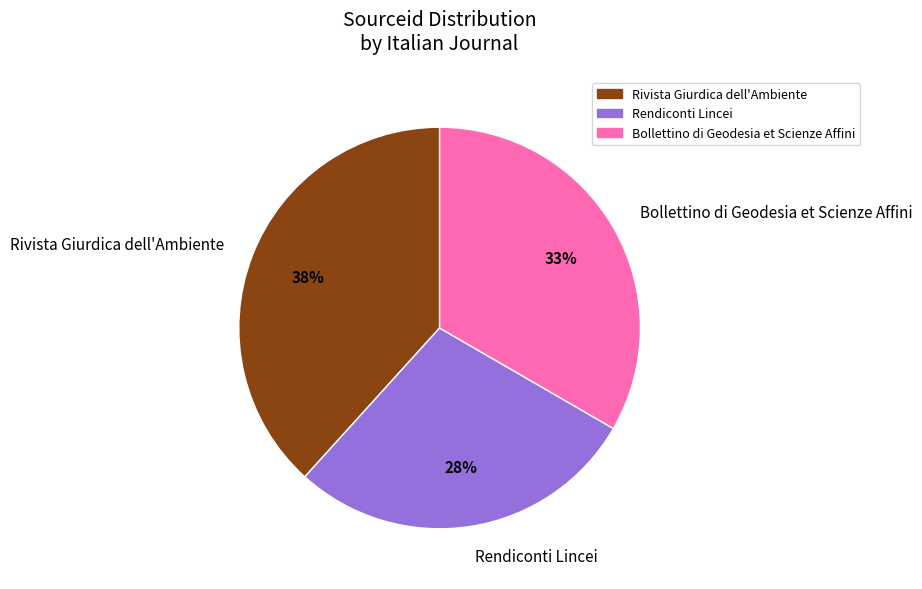

Does Bollettino di Geodesia et Scienze Affini account for over 50% of the chart?

No